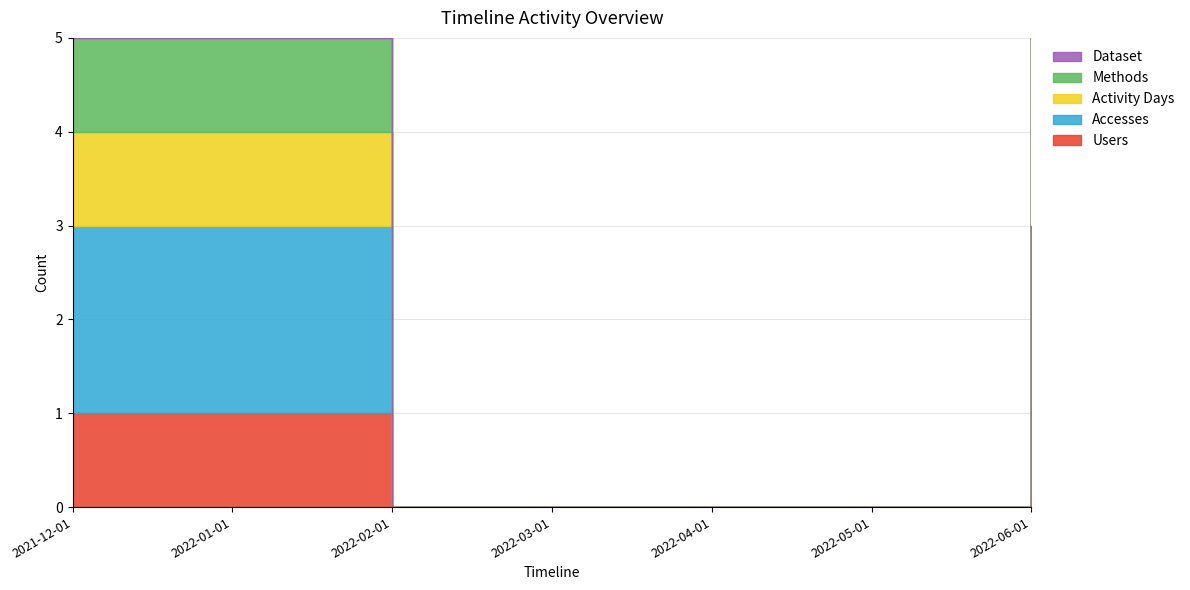

Which series has the largest total across all categories?

Accesses